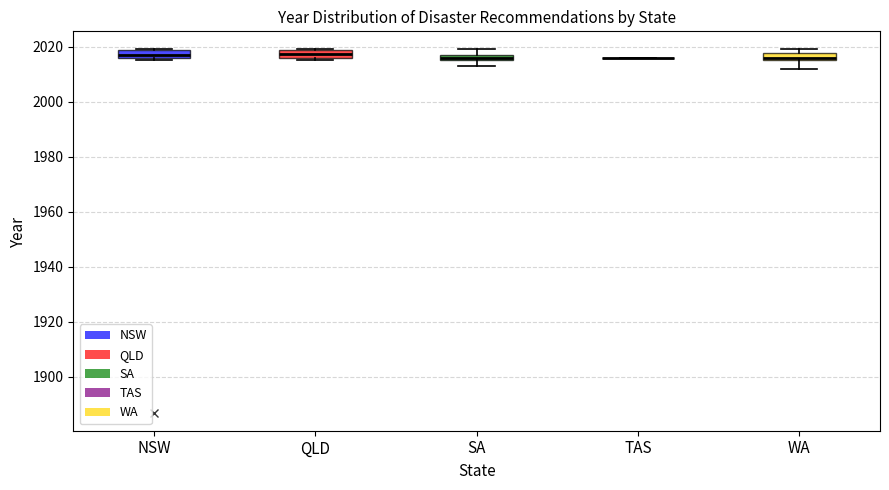

Where is the upper edge of the box for NSW on the y-axis? The values are not printed on the chart, so give them approximately, as read against the axis.

2018